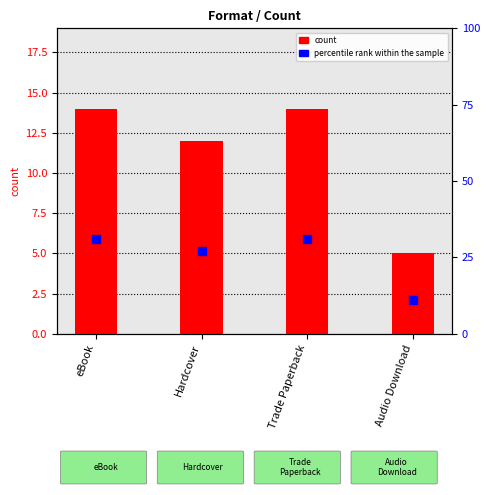

At which category is the sum across all series the highest?

eBook